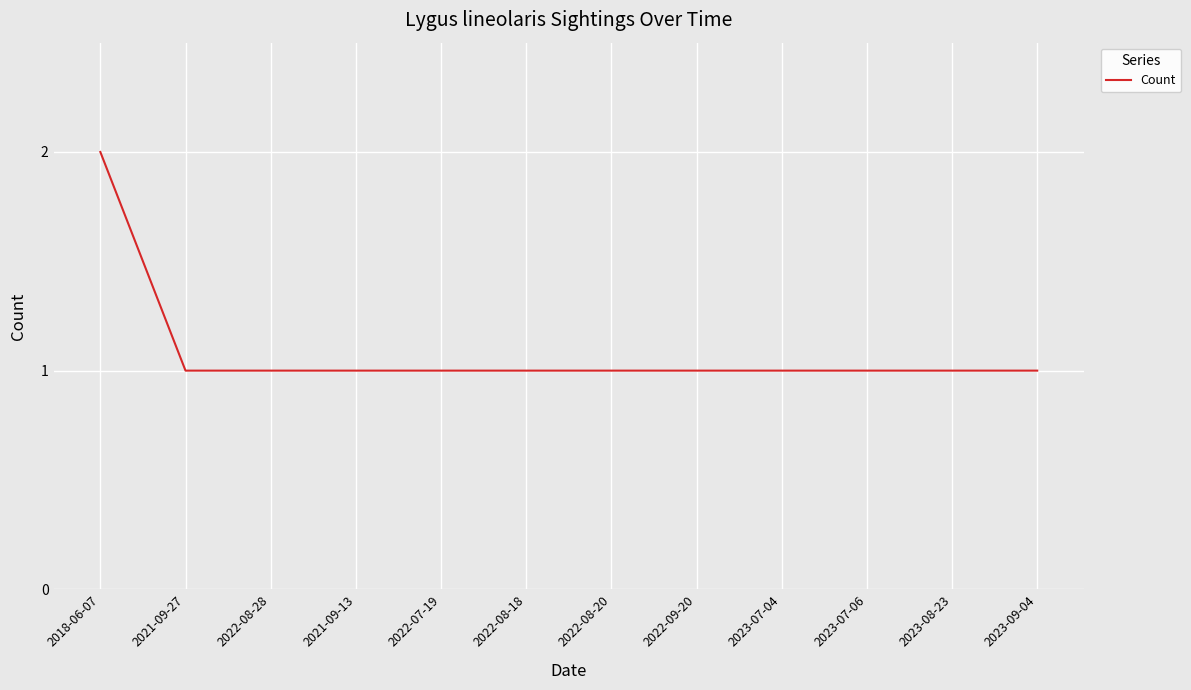

What is the minimum value shown in the chart?

1